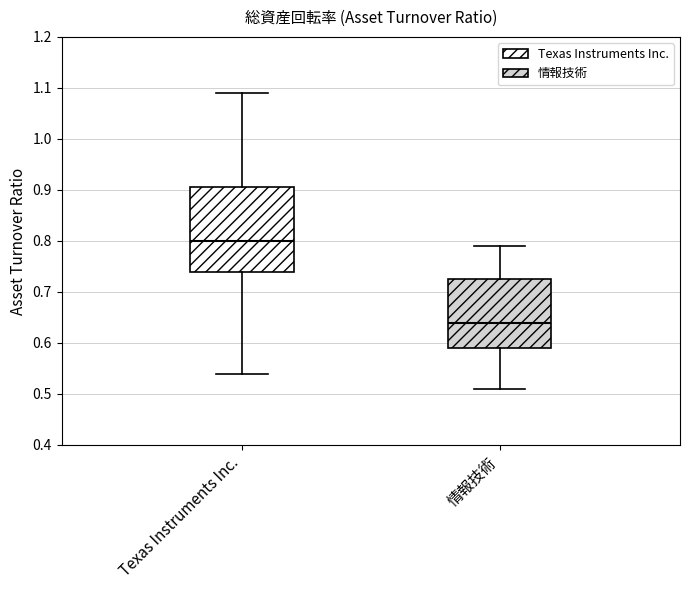

Where does the median line of the box for 情報技術 sit on the y-axis? The values are not printed on the chart, so give them approximately, as read against the axis.

0.64